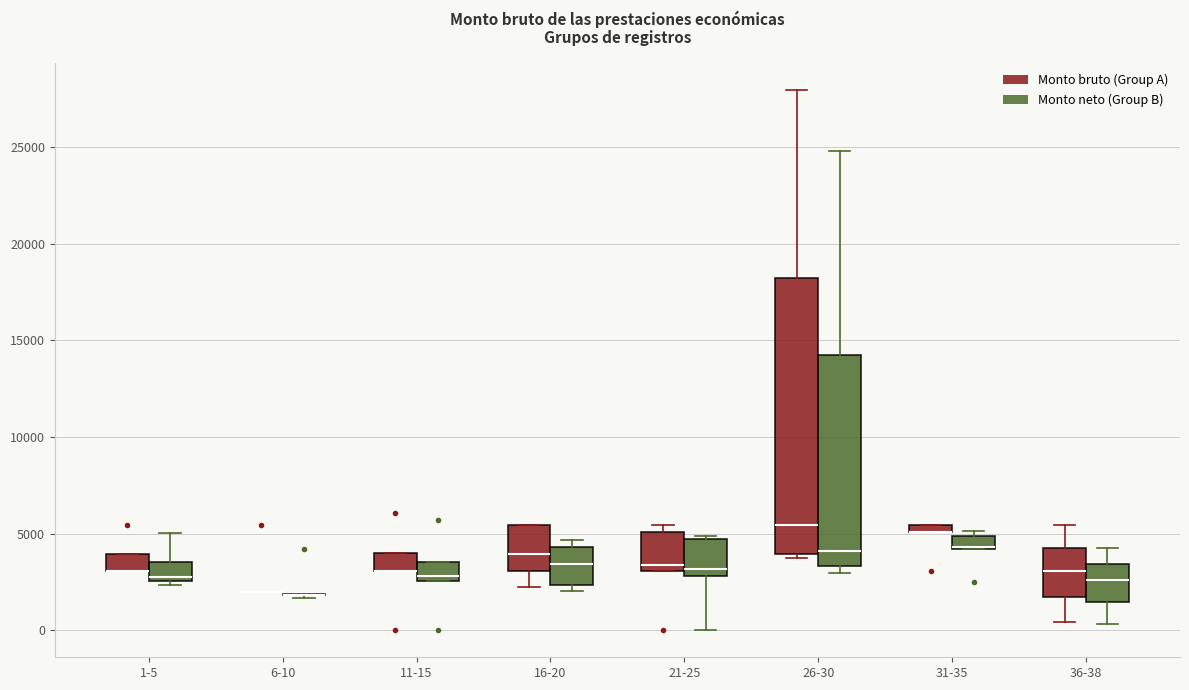

Where does the lower whisker of the box for 16-20 (Monto bruto (Group A)) end on the y-axis? The values are not printed on the chart, so give them approximately, as read against the axis.

2000